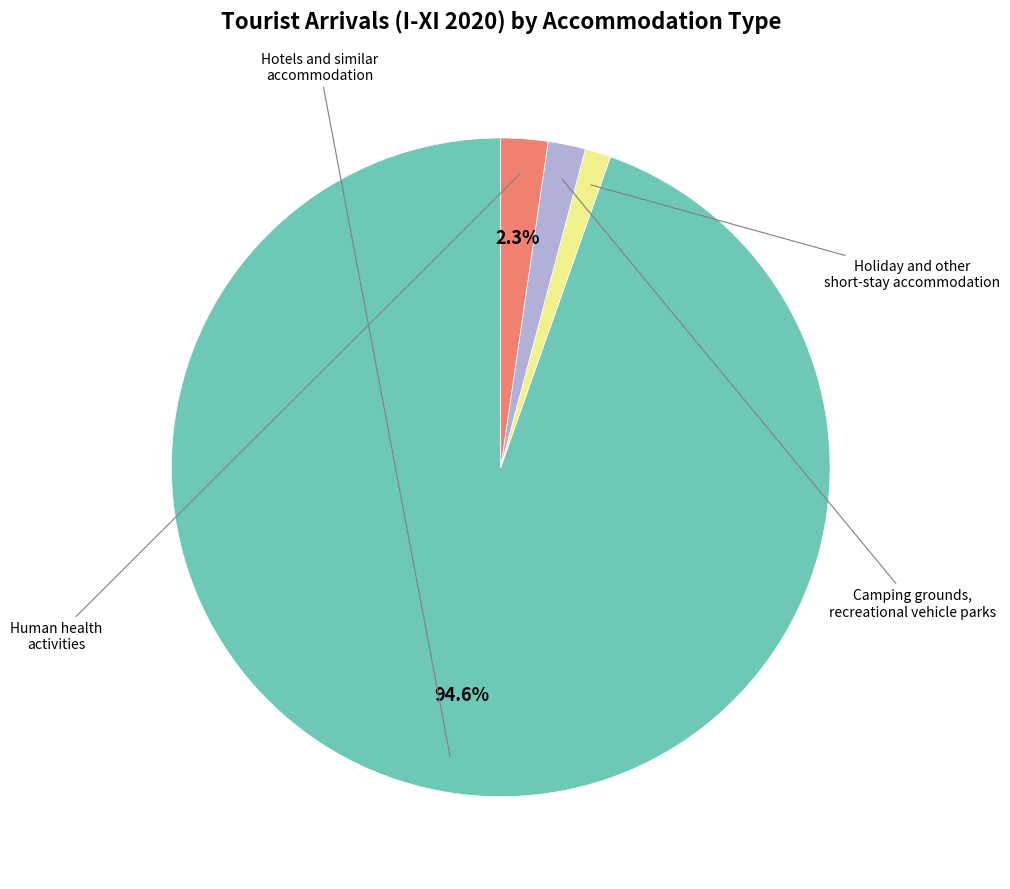

Does Hotels and similar accommodation account for over 50% of the chart?

Yes